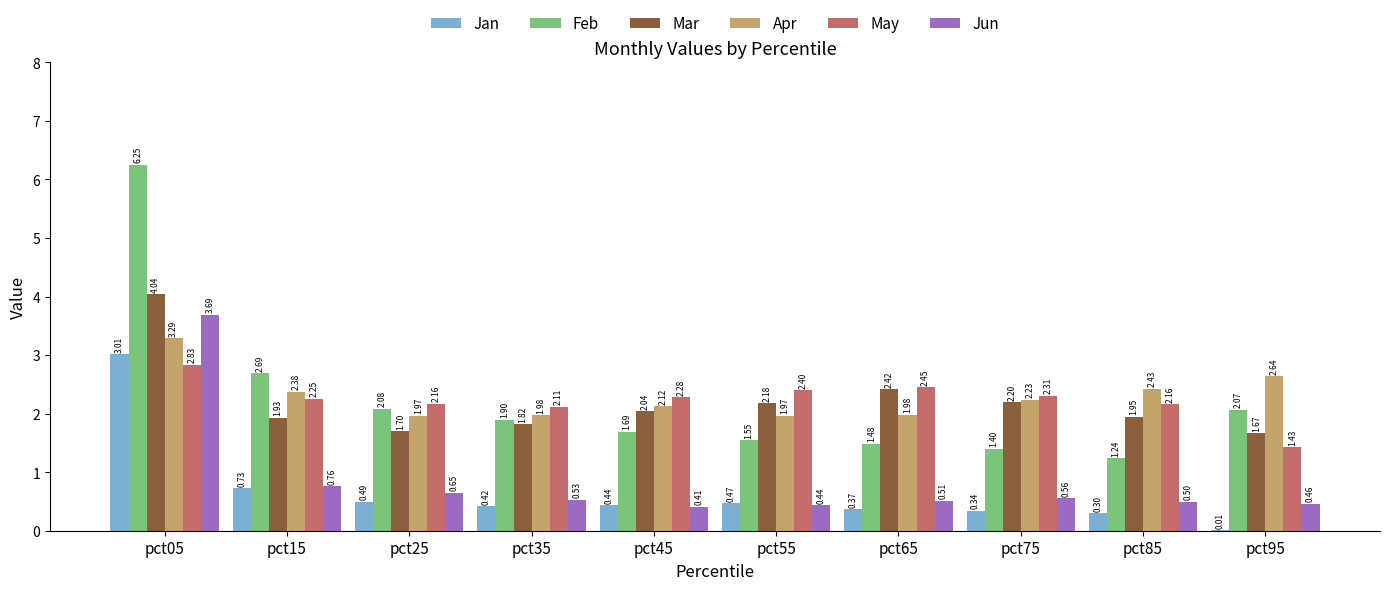

What is the sum of the Jun values at pct05 and pct55?

4.1